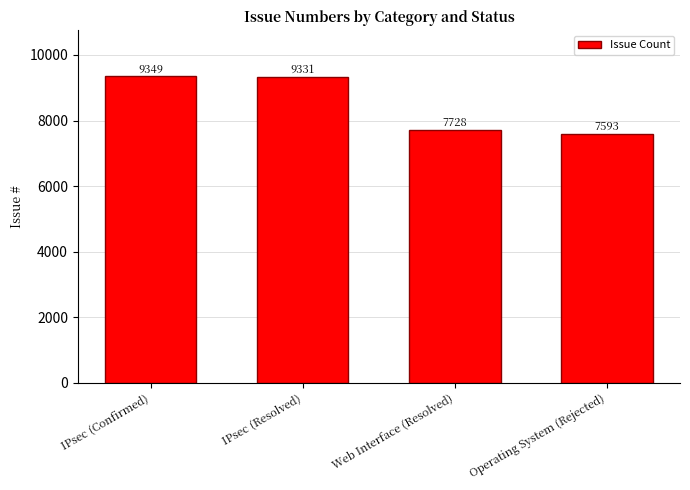

How many categories are shown in the chart?

4